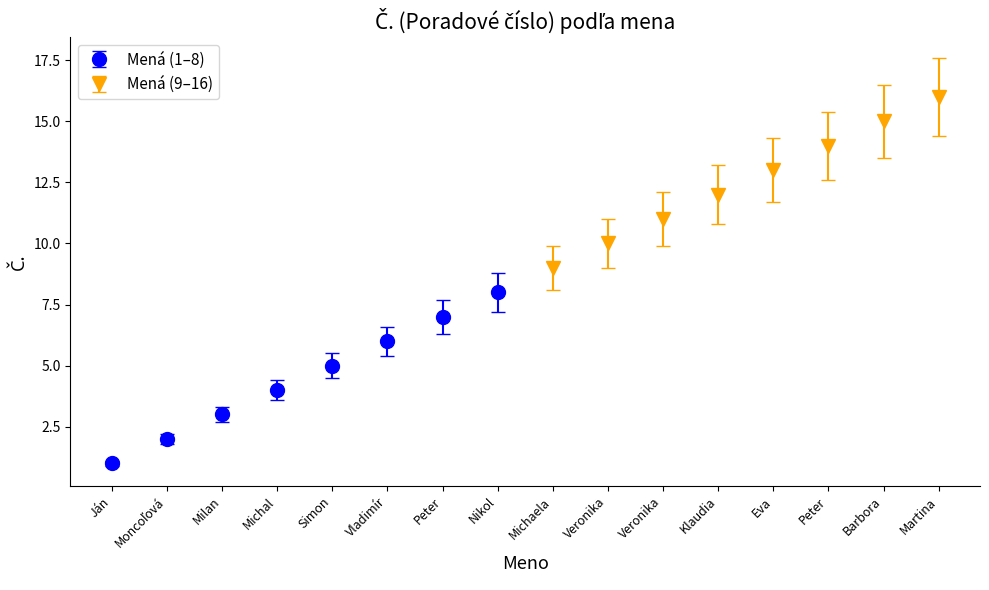

Does the chart contain any negative values?

No